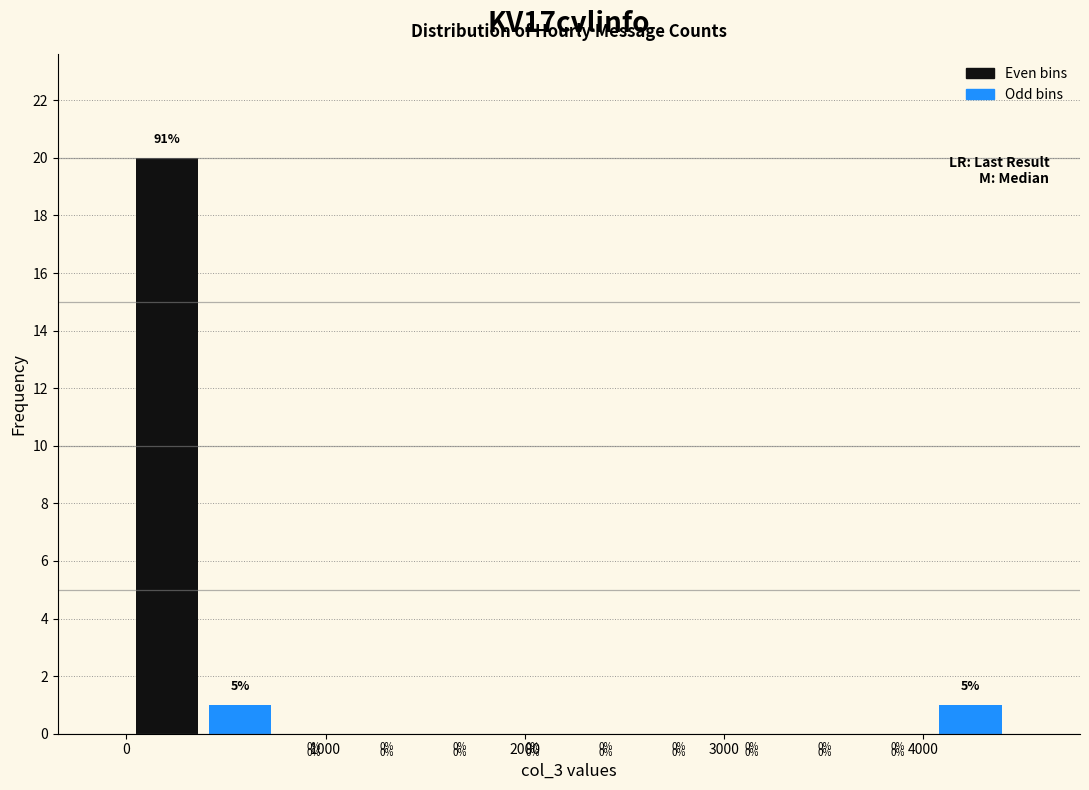

Around what value on the x-axis is the tallest bar? Give the approximate position of its centre, as read against the axis.

200